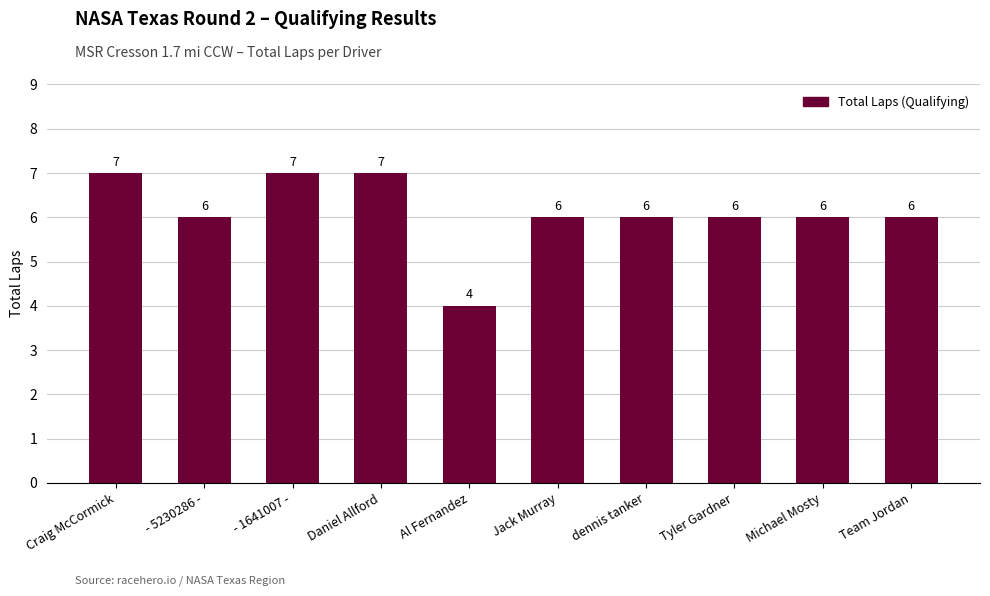

Reading right to left, list all the values displayed in this chart.

Team Jordan=6	Michael Mosty=6	Tyler Gardner=6	dennis tanker=6	Jack Murray=6	Al Fernandez=4	Daniel Allford=7	- 1641007 -=7	- 5230286 -=6	Craig McCormick=7